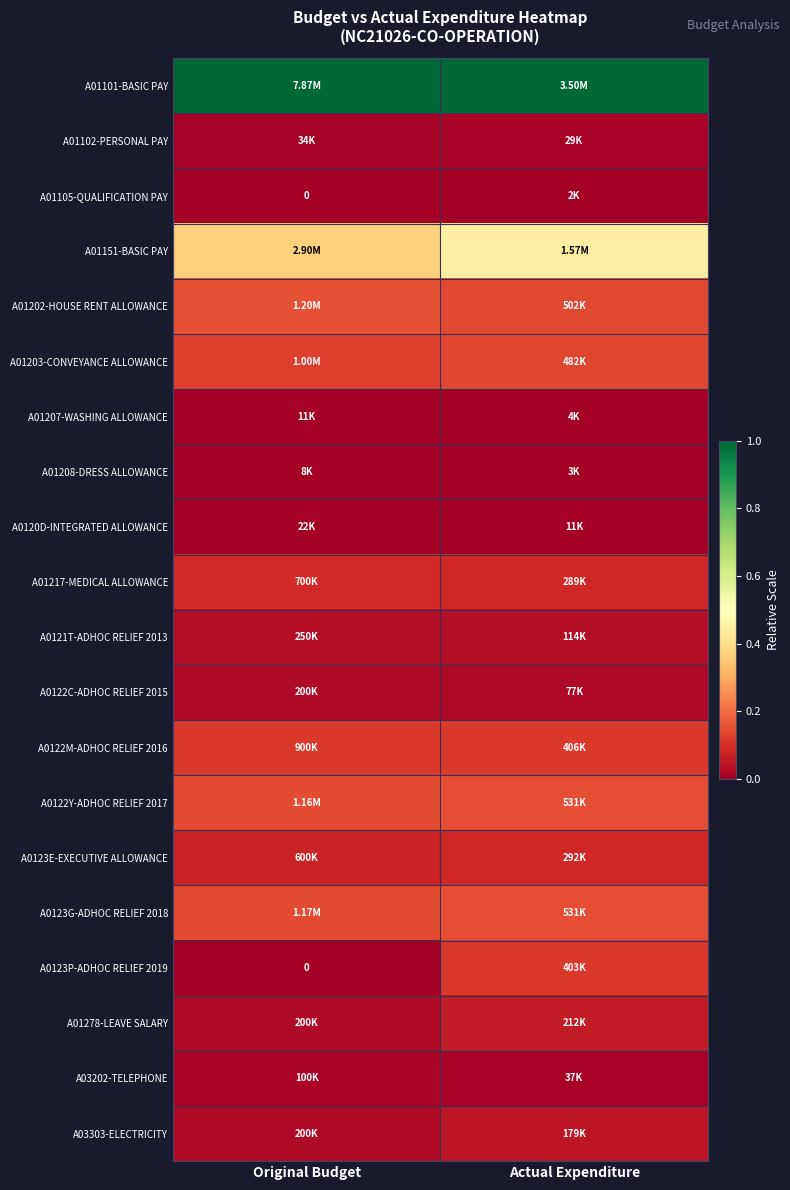

At which category does the chart reach its peak across all series?

Original Budget